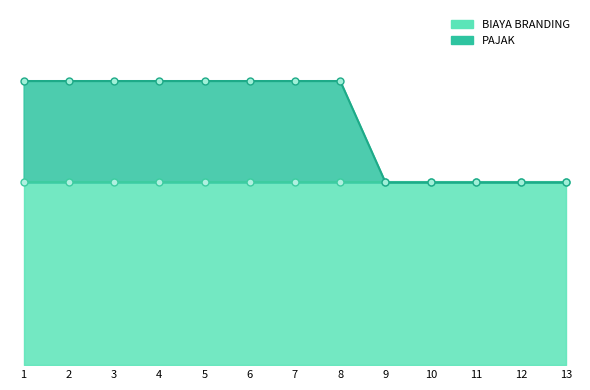

At which category does the chart reach its minimum across all series?

9